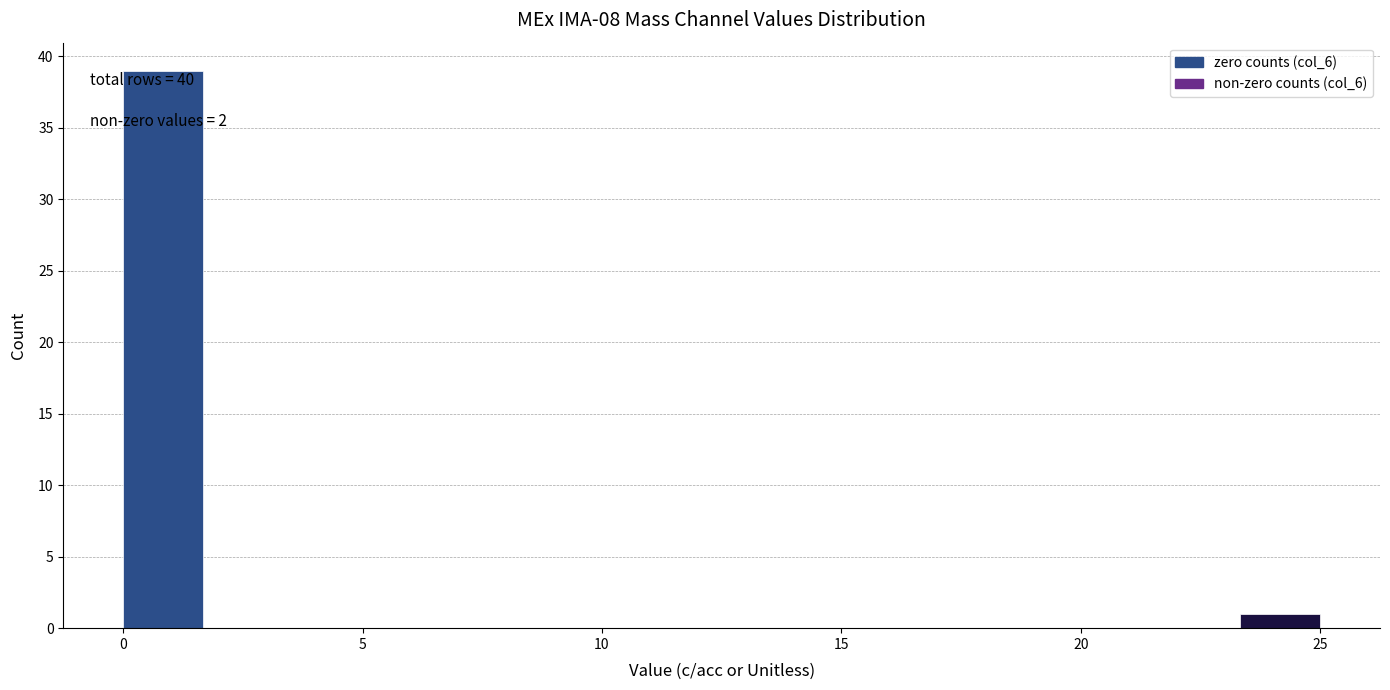

Read against the x-axis, roughly where is the centre of the tallest bar?

1.0